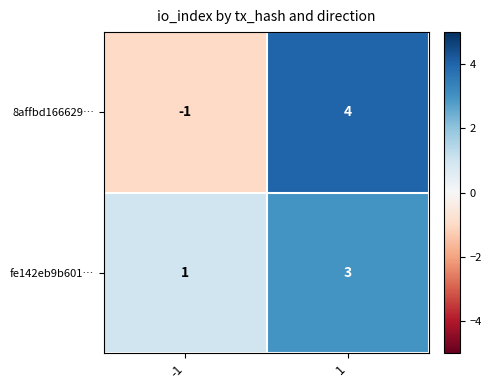

What is the sum of all 8affbd166629… values?

3